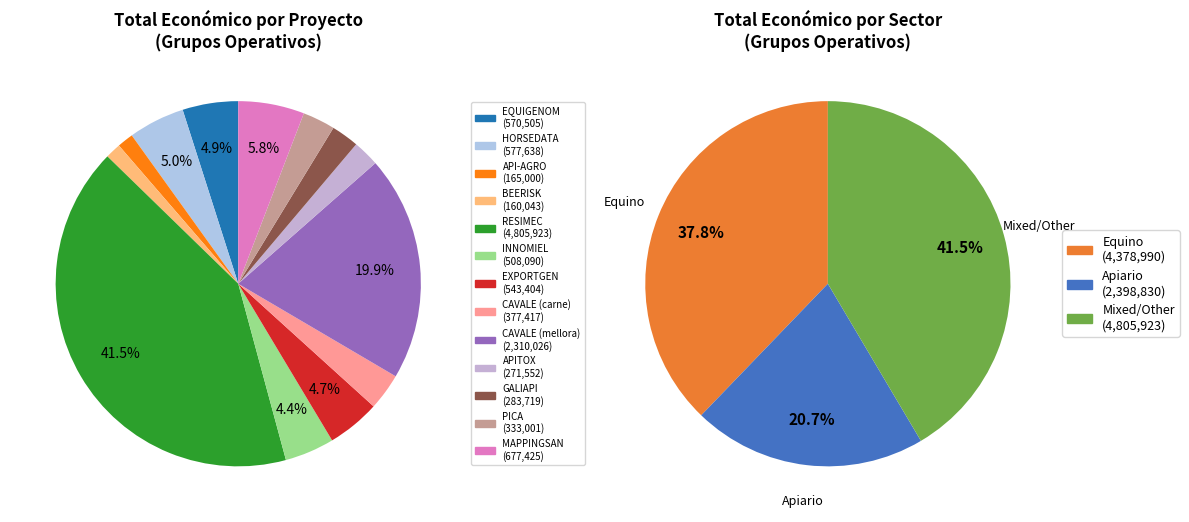

What percentage is the EXPORTGEN slice, to the nearest percent?

5%